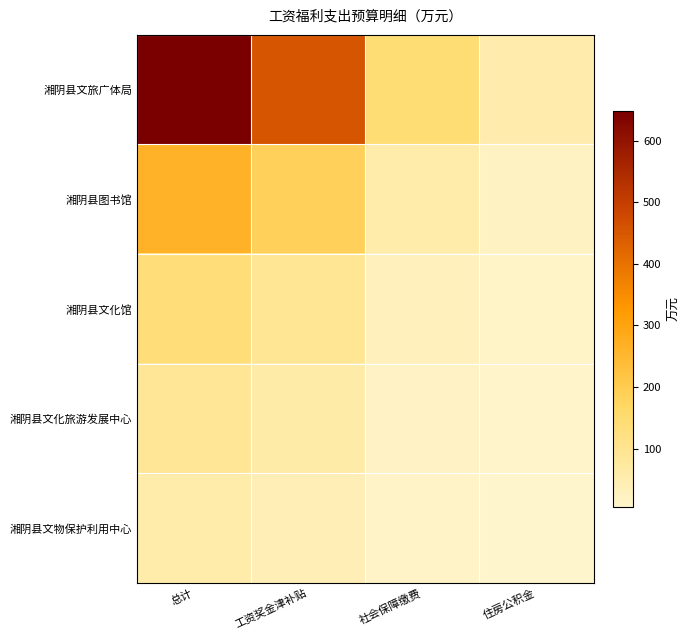

What is the total value across all series at 总计?

1194.6